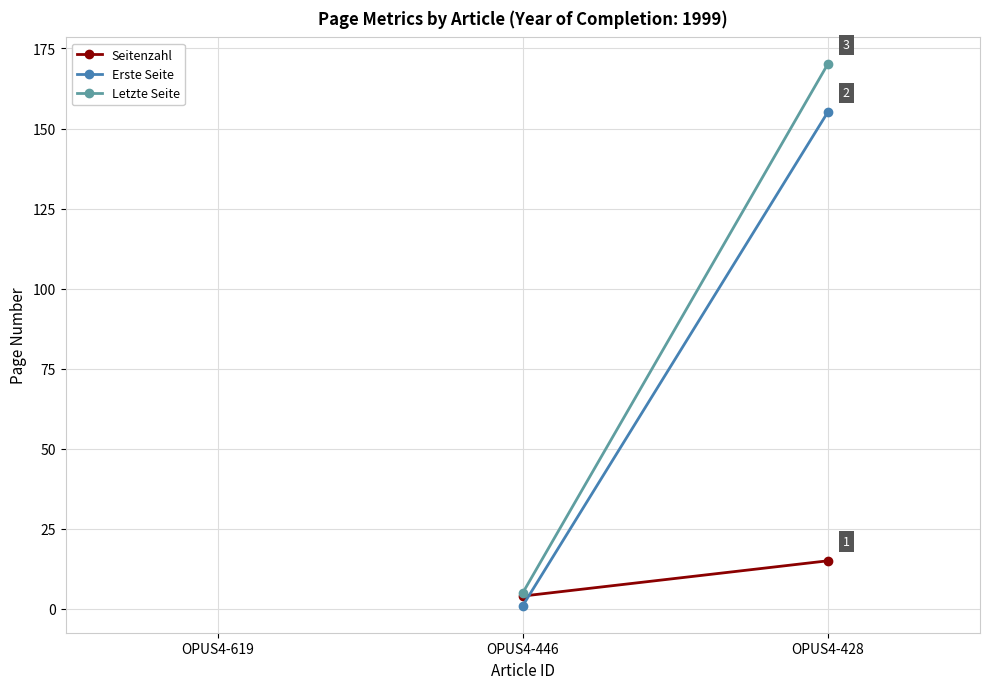

At which category does the chart reach its peak across all series?

OPUS4-428